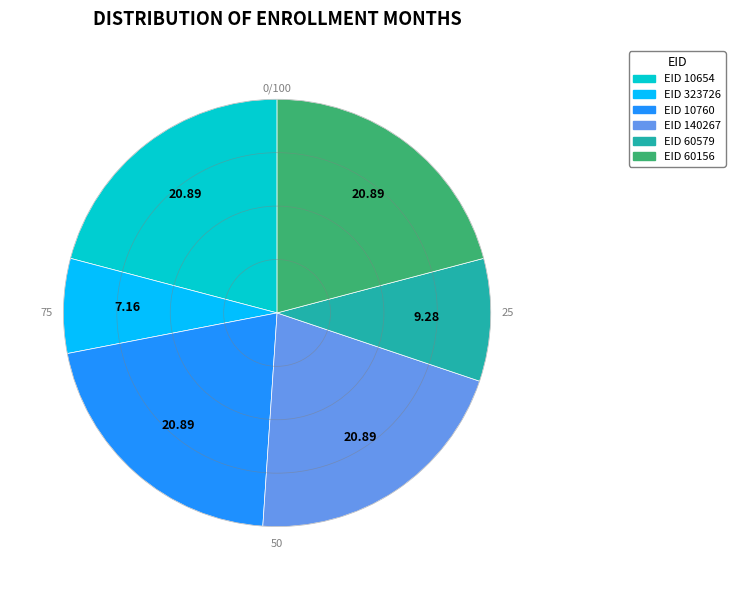

Is there any slice that represents more than half of the pie?

No